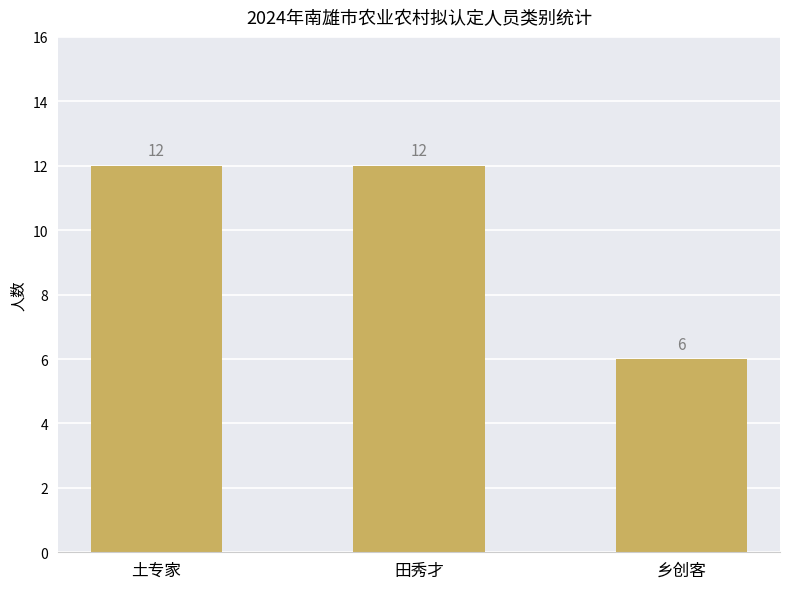

What is the change in value from 田秀才 to 乡创客?

-6